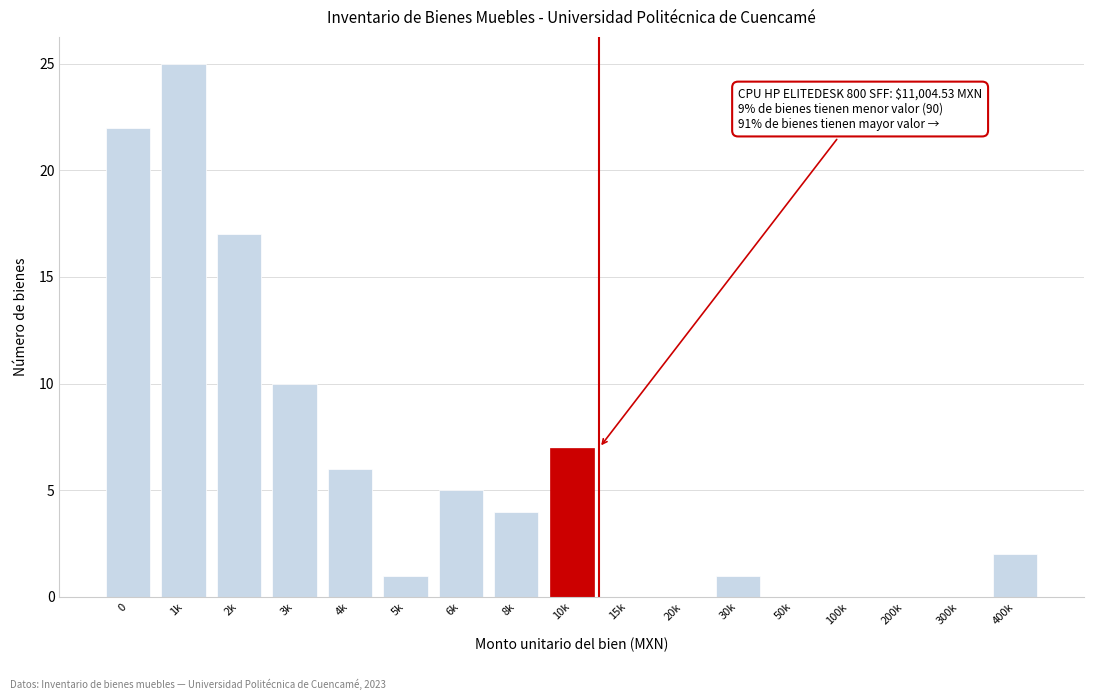

Reading left to right, what are all the values shown in this chart?

0=22	1k=25	2k=17	3k=10	4k=6	5k=1	6k=5	8k=4	10k=7	15k=0	20k=0	30k=1	50k=0	100k=0	200k=0	300k=0	400k=2